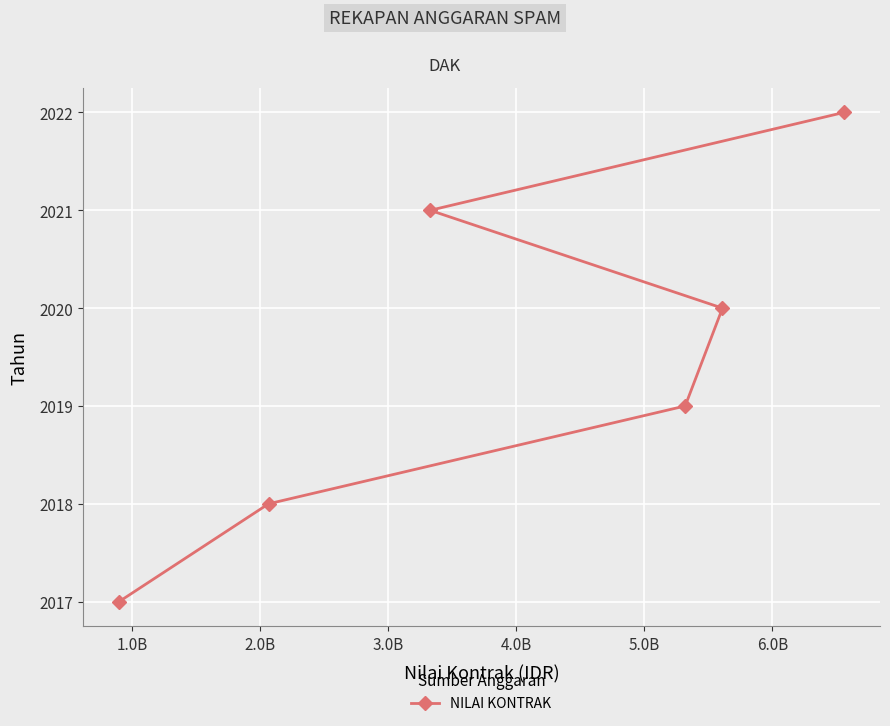

How many values exceed 2020?

2